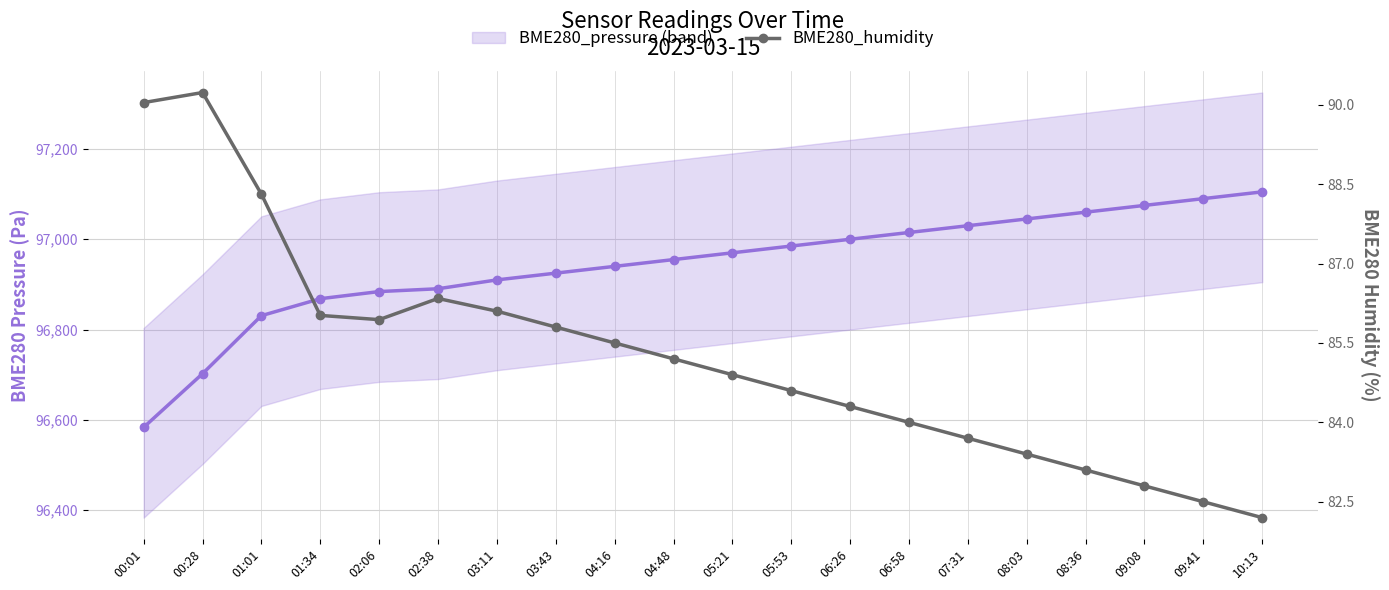

Rank the categories by value from highest to lowest.

00:28, 00:01, 01:01, 02:38, 03:11, 01:34, 02:06, 03:43, 04:16, 04:48, 05:21, 05:53, 06:26, 06:58, 07:31, 08:03, 08:36, 09:08, 09:41, 10:13